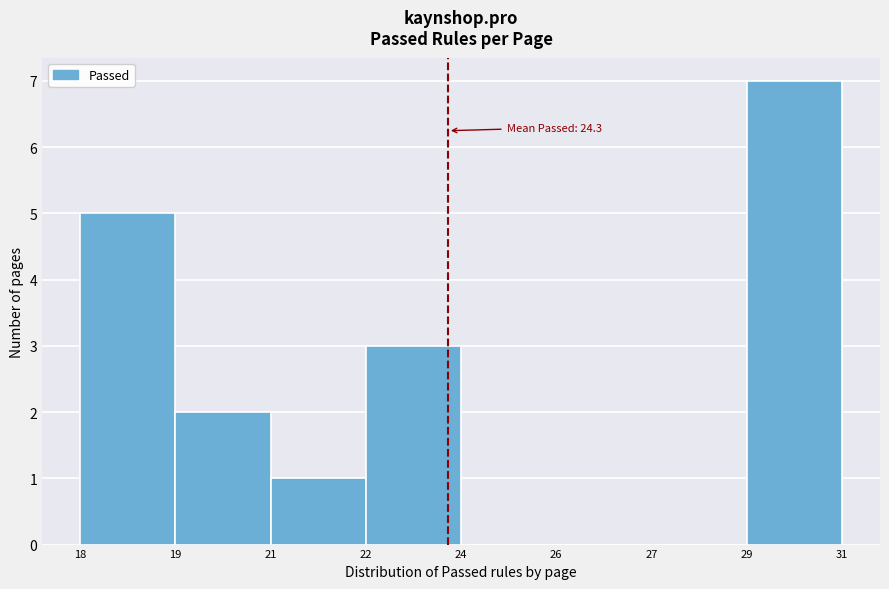

Reading right to left, extract all data points from this chart.

29=7	27=0	26=0	24=0	22=3	21=1	19=2	18=5